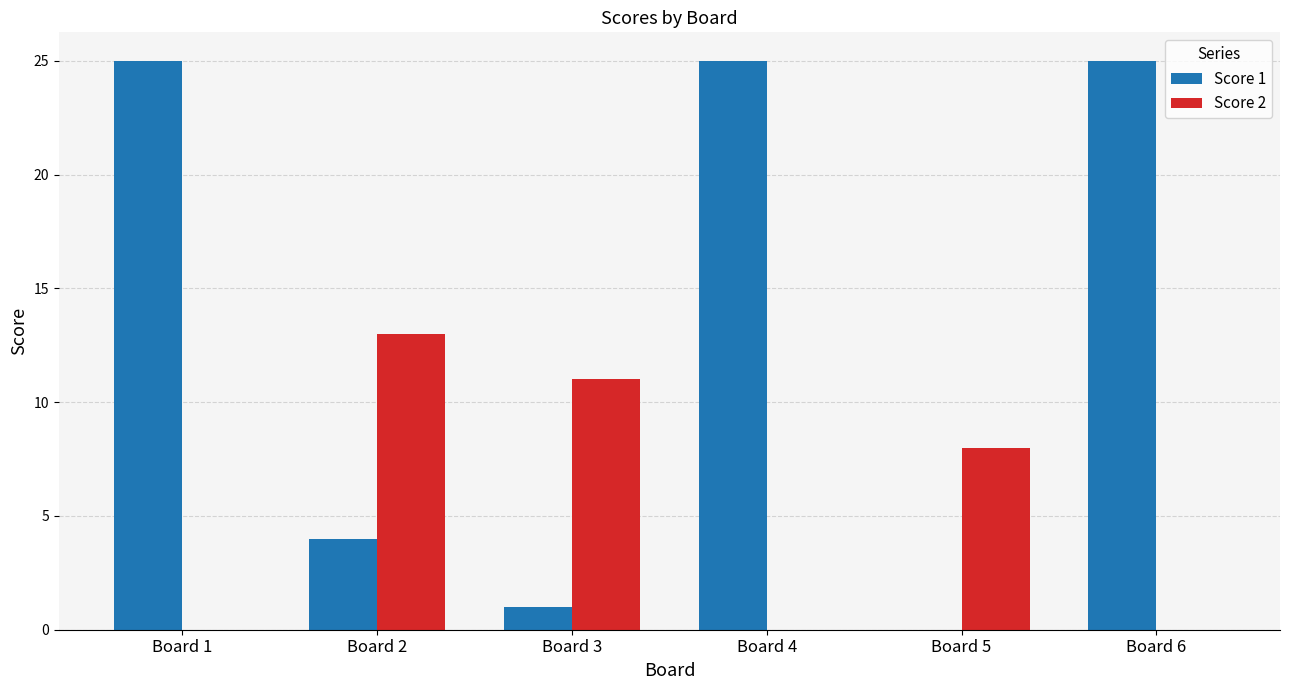

Which series changed the most between Board 2 and Board 6?

Score 1